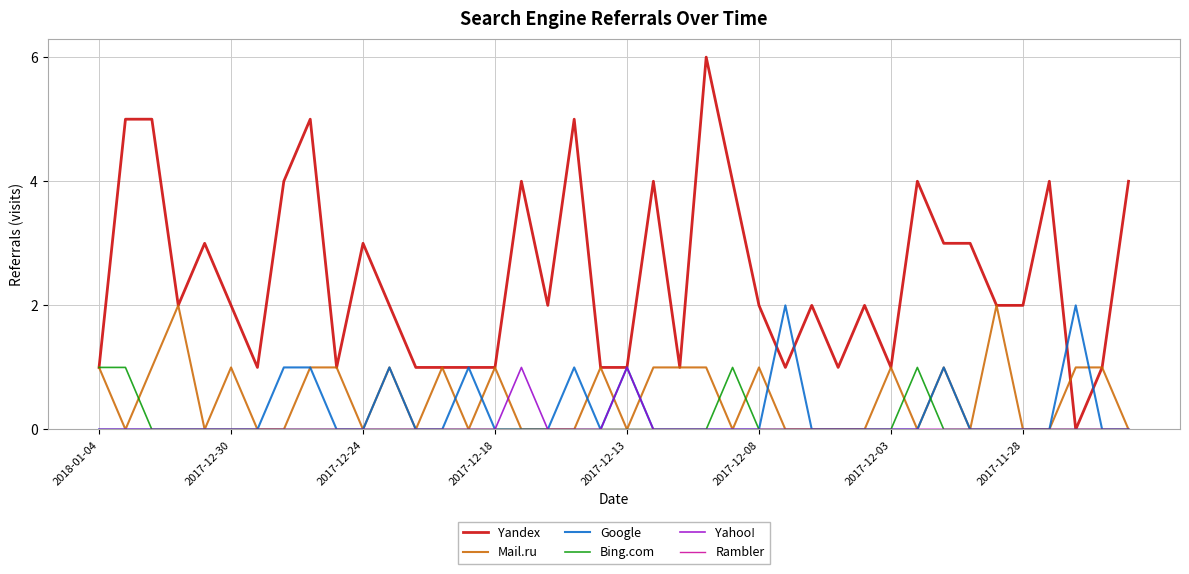

Which series has the largest total across all categories?

Yandex